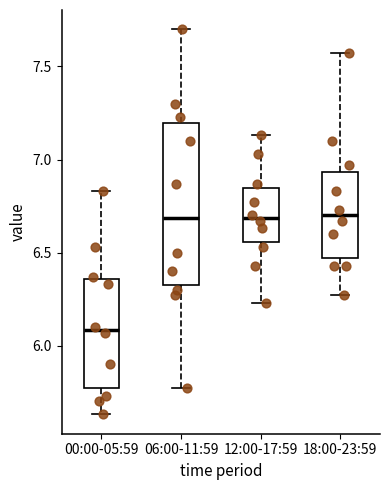

Comparing the boxes themselves (not the whiskers), which one is the tallest?

06:00-11:59